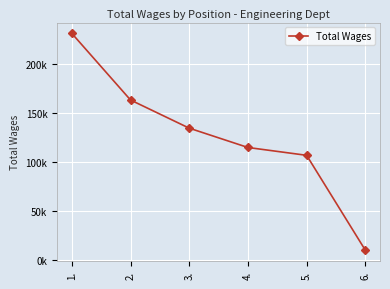

True or false: the data has more than 2 interior local peaks.

False